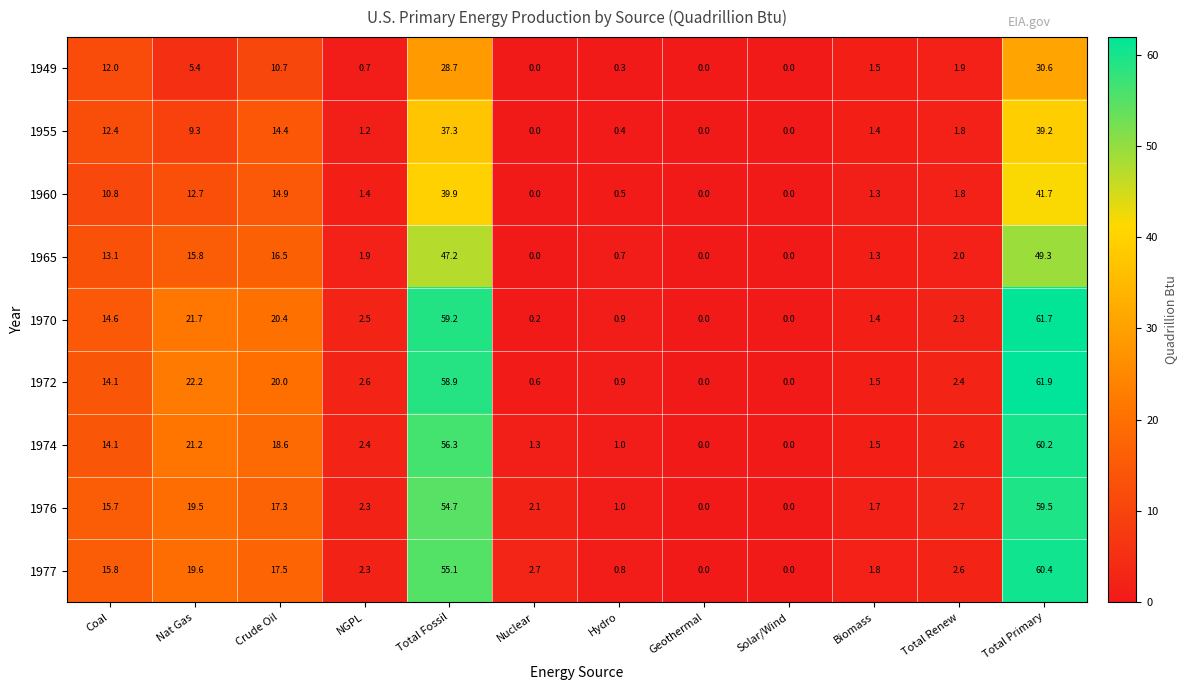

Which series changed the most between Solar/Wind and Total Primary?

1972